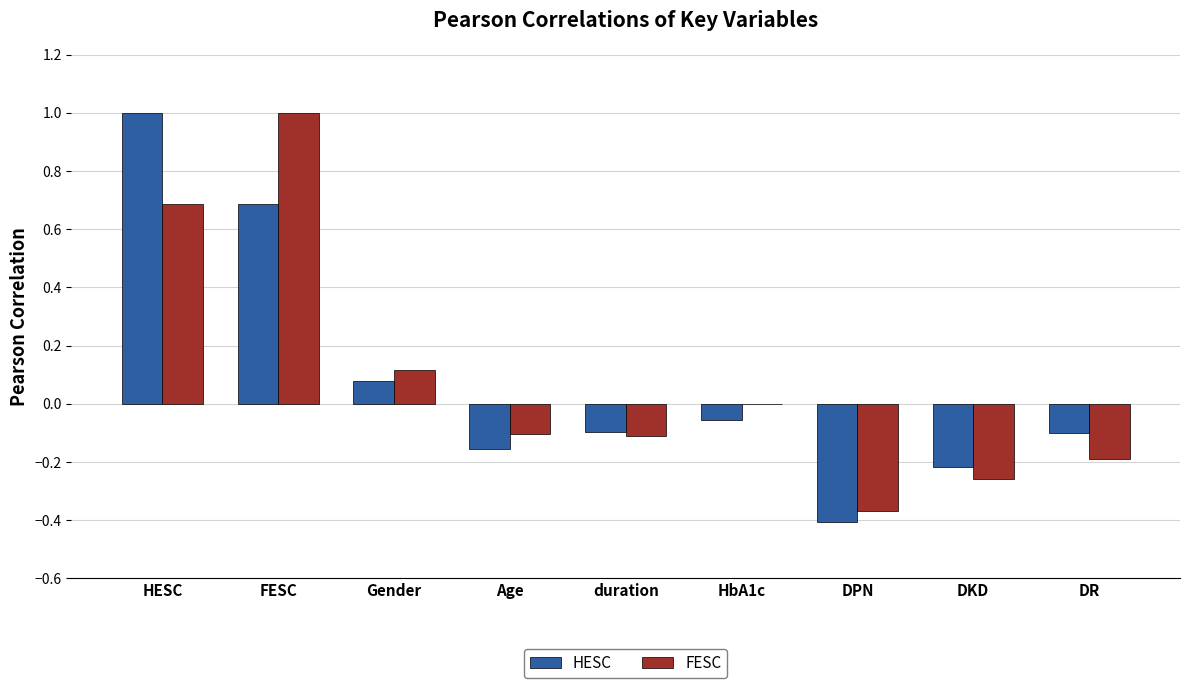

Which series changed the most between FESC and duration?

FESC